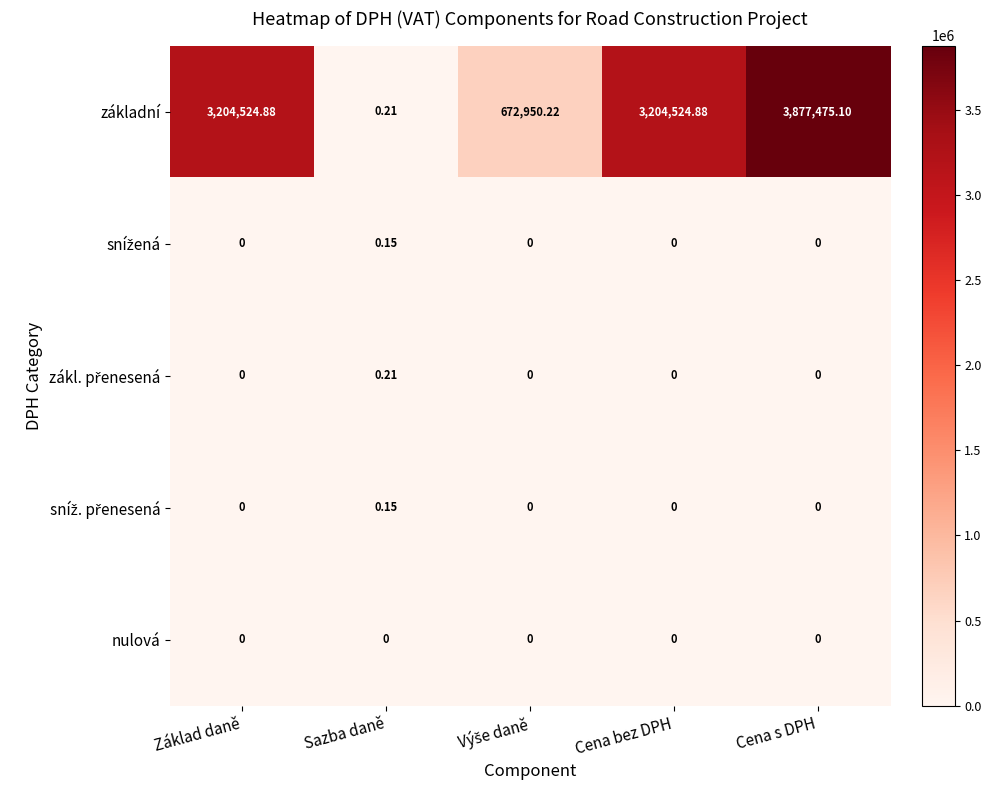

At which category is the sum across all series the highest?

Cena s DPH